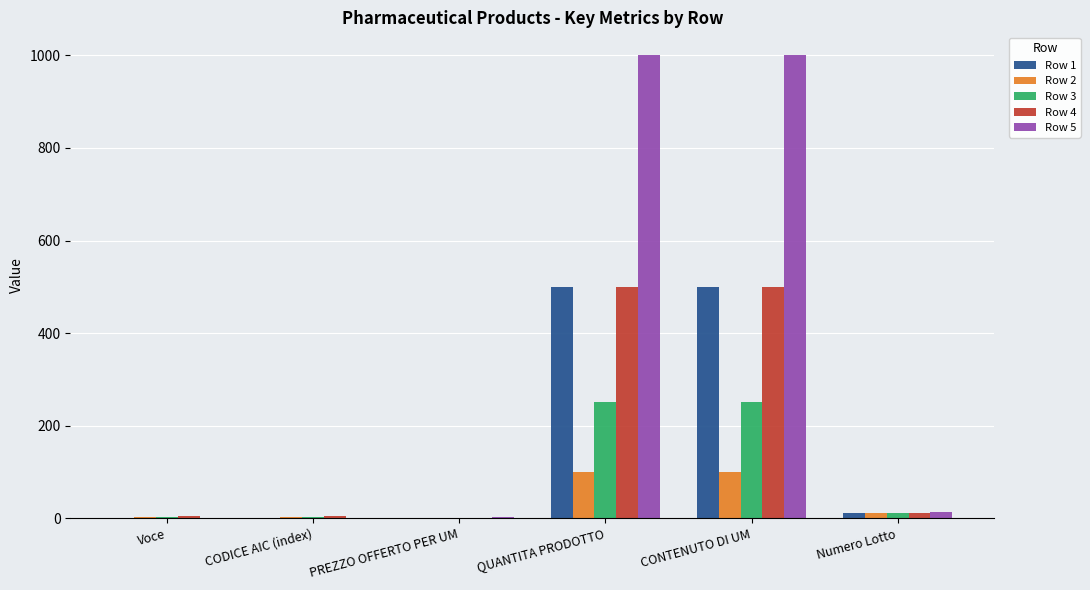

Which series has the largest total across all categories?

Row 5